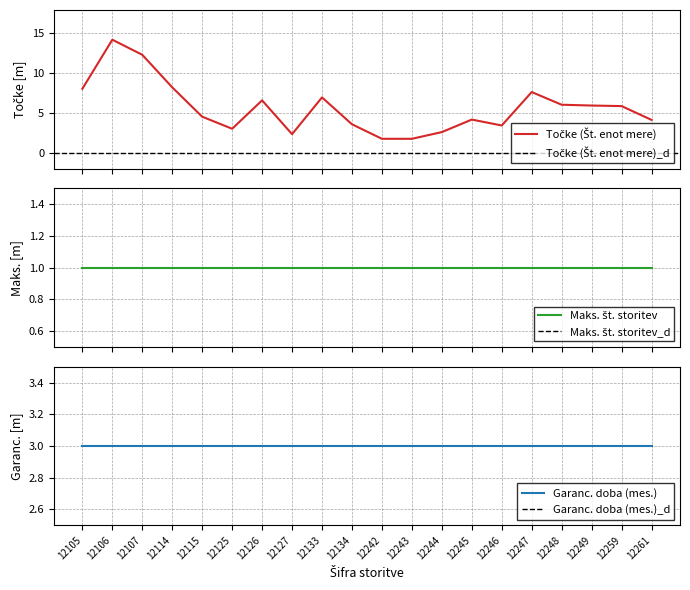

At how many categories does at least one series exceed 8?

3